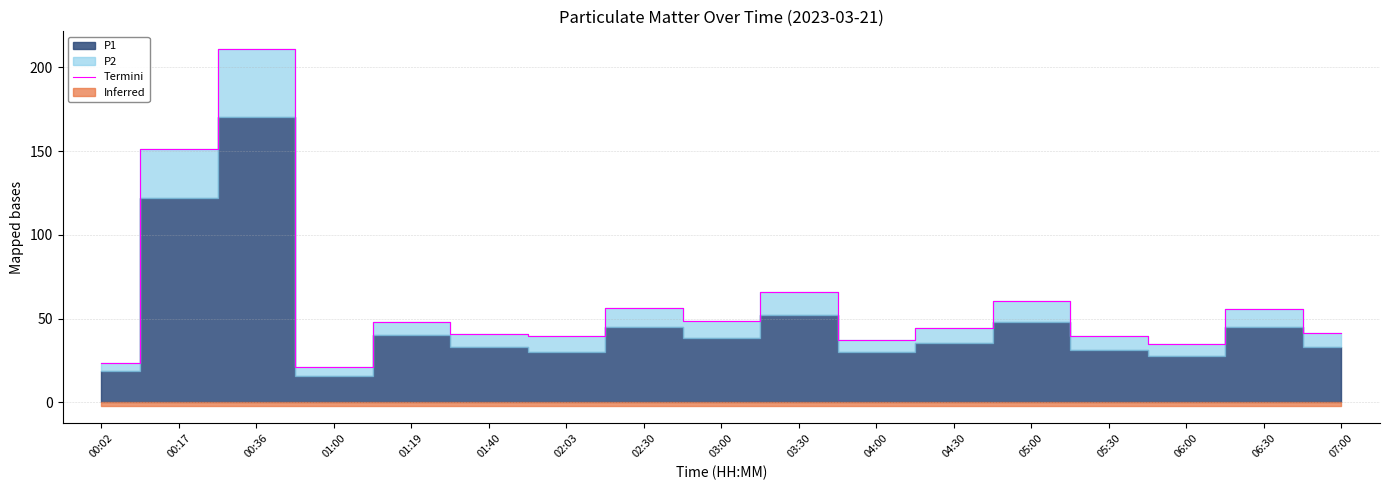

How many lines are shown in the chart?

1